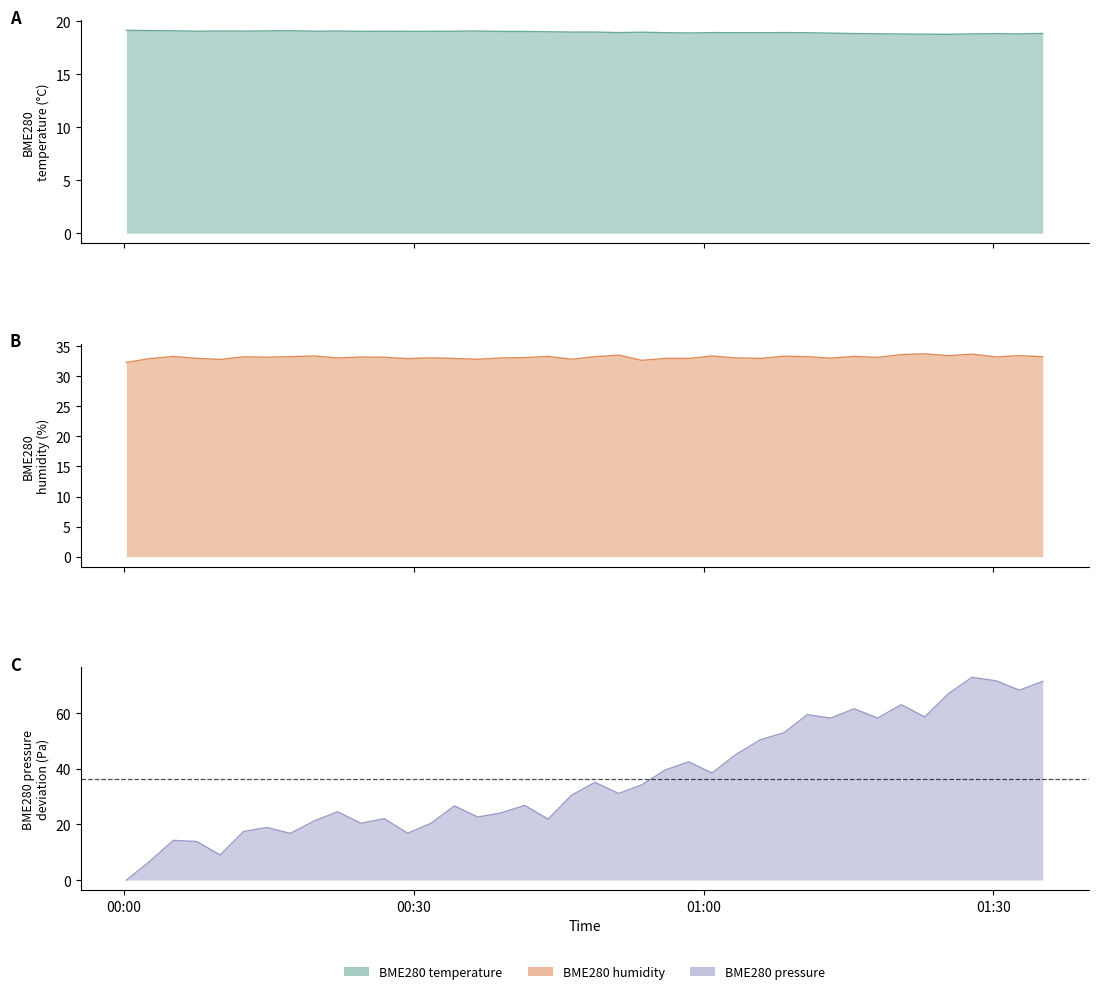

At how many categories does at least one series exceed 24?

40